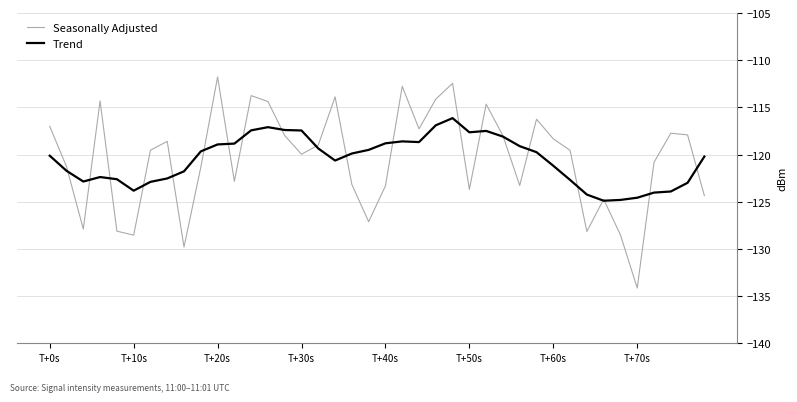

In Trend, how many points are lower than both neighbors (excluding endpoints)?

6